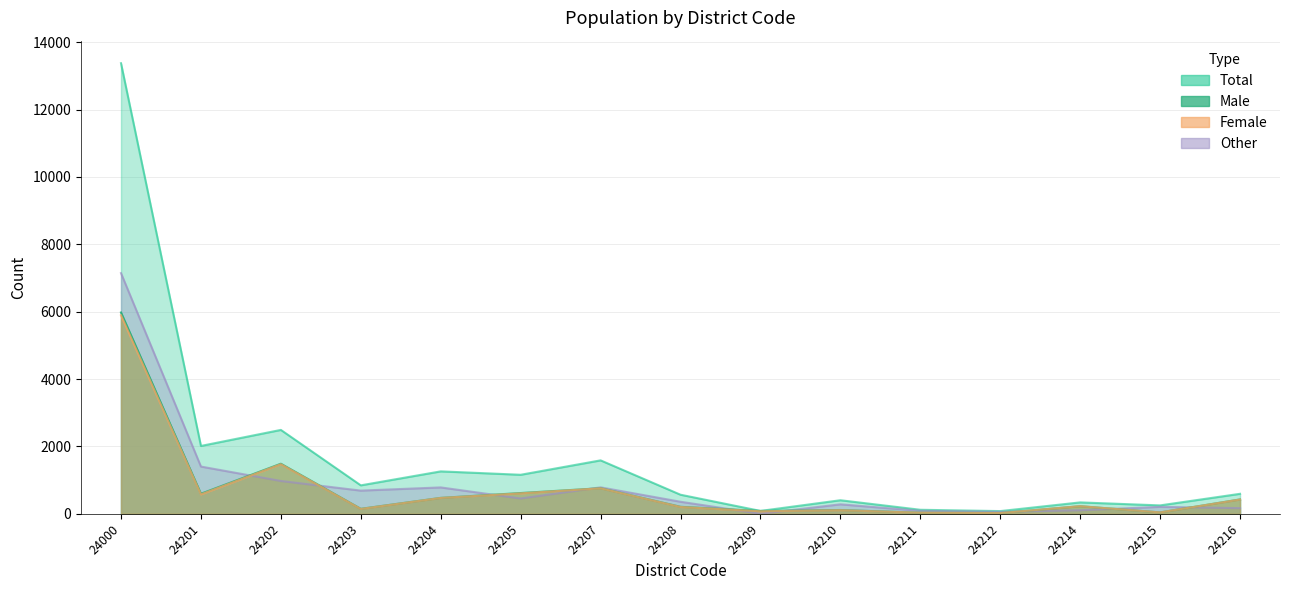

The value of Total at 24215 is 157. True or false?

False